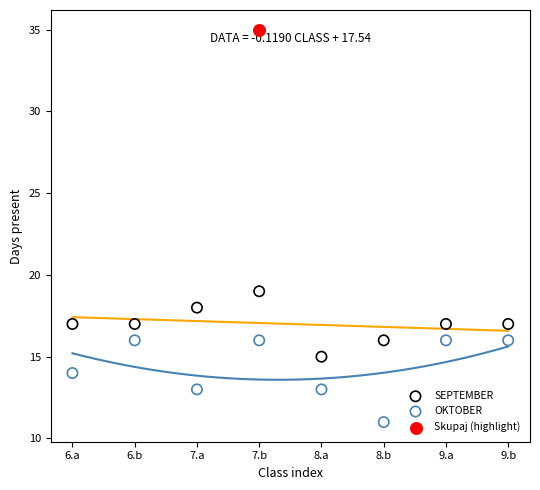

What are all the series names shown in the legend?

SEPTEMBER, OKTOBER, Skupaj (highlight)